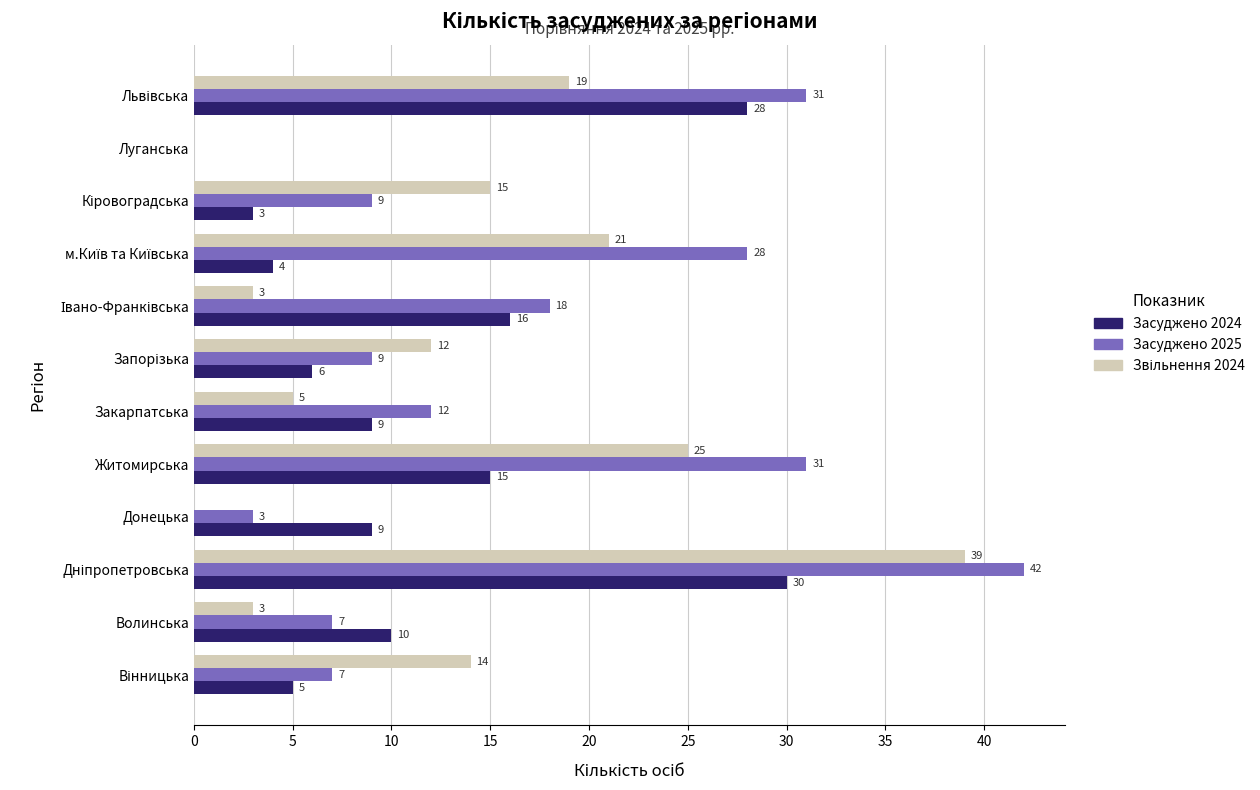

What is the greatest value displayed?

42